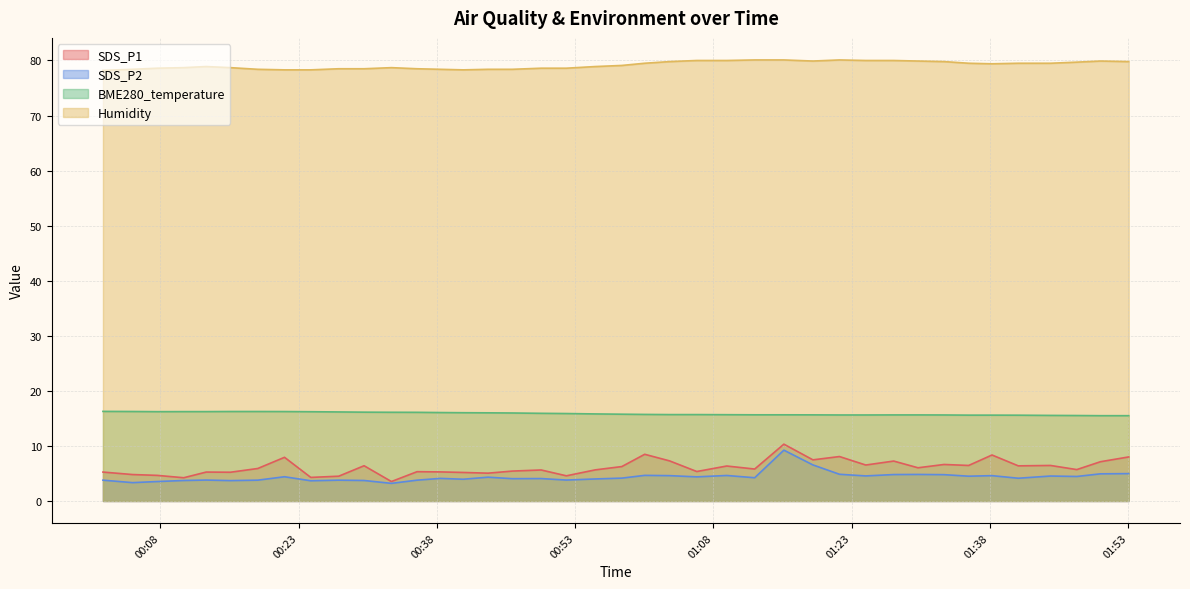

At how many categories does at least one series exceed 66?

40